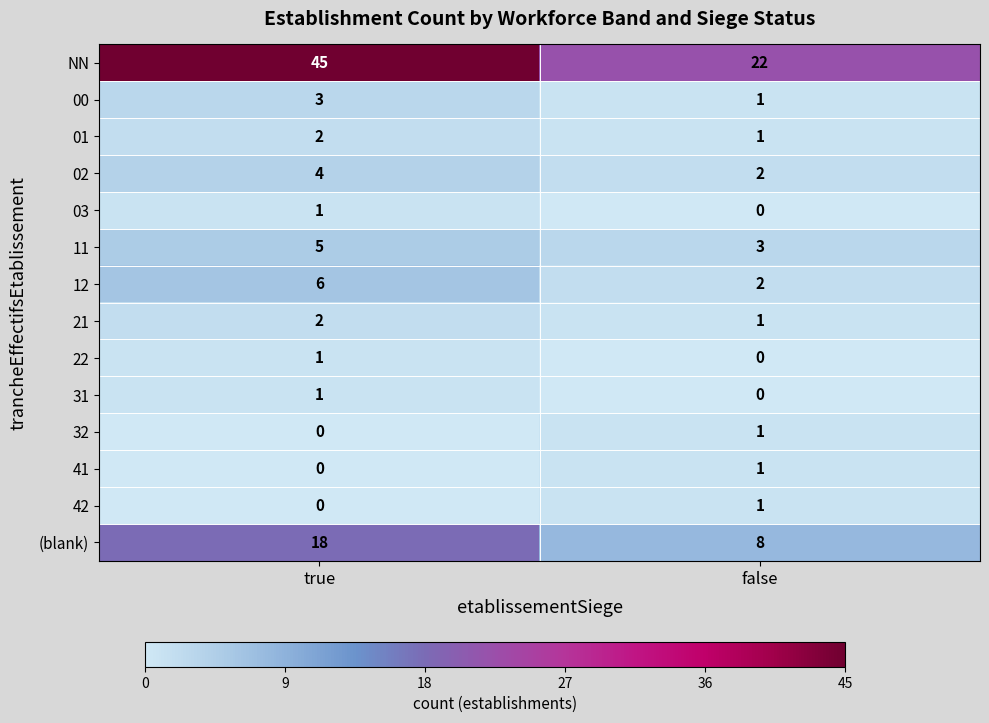

What is the total value across all series at false?

43